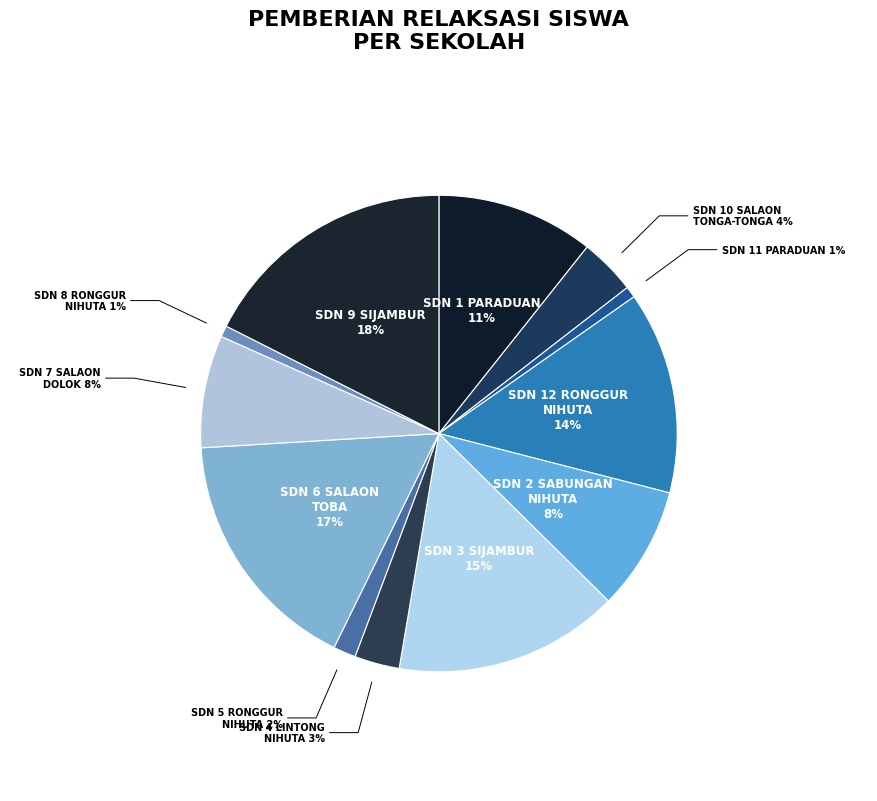

Is SD NEGERI 3 SIJAMBUR the majority of the pie?

No